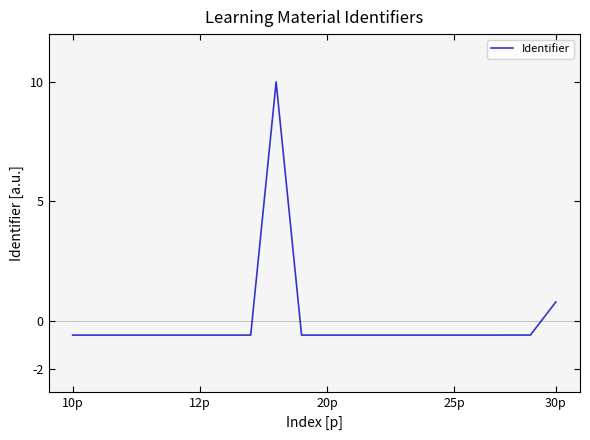

What is the greatest value displayed?

10.0